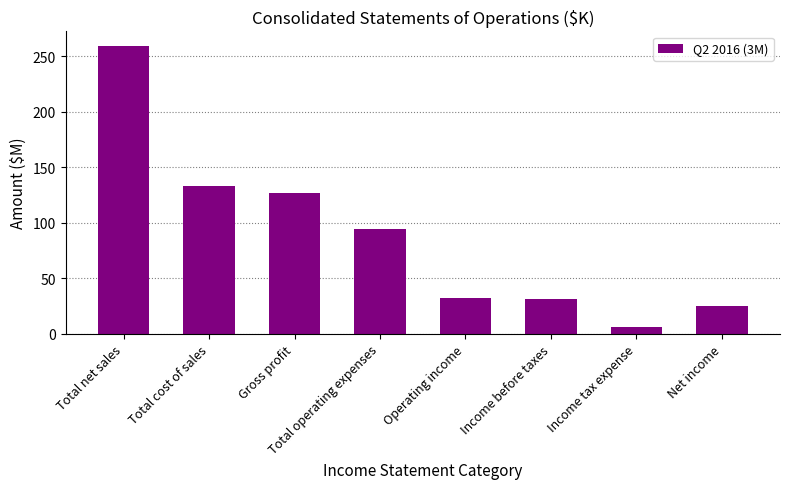

Does the chart contain stacked bars?

No